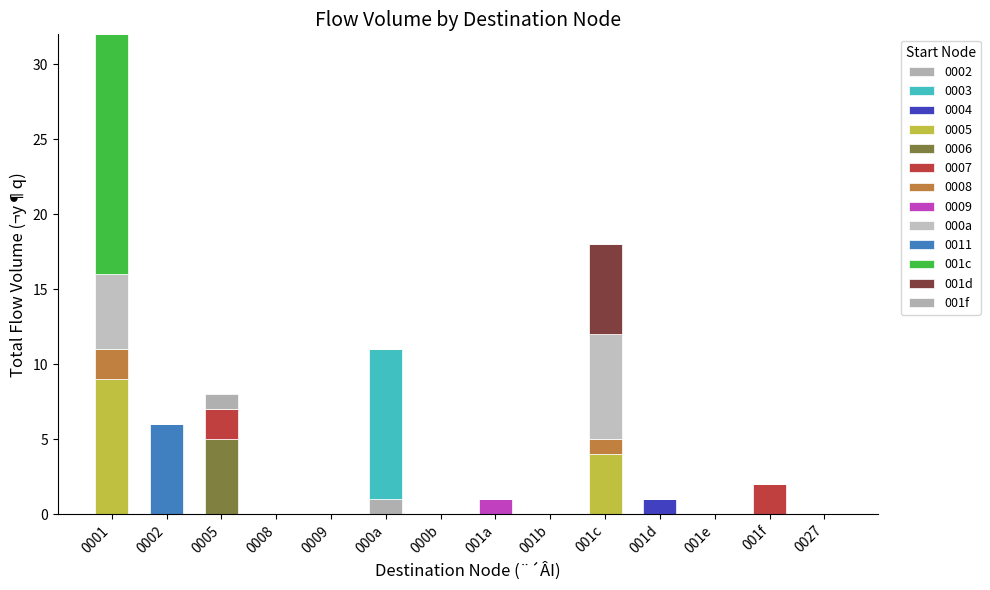

How many distinct data groups are displayed?

13